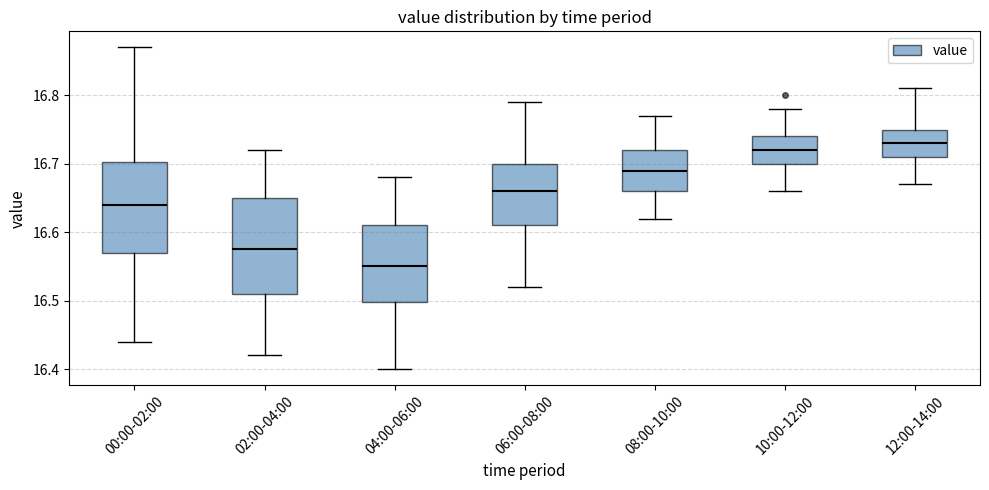

Where does the median line of the box for 12:00-14:00 sit on the y-axis? The values are not printed on the chart, so give them approximately, as read against the axis.

16.73